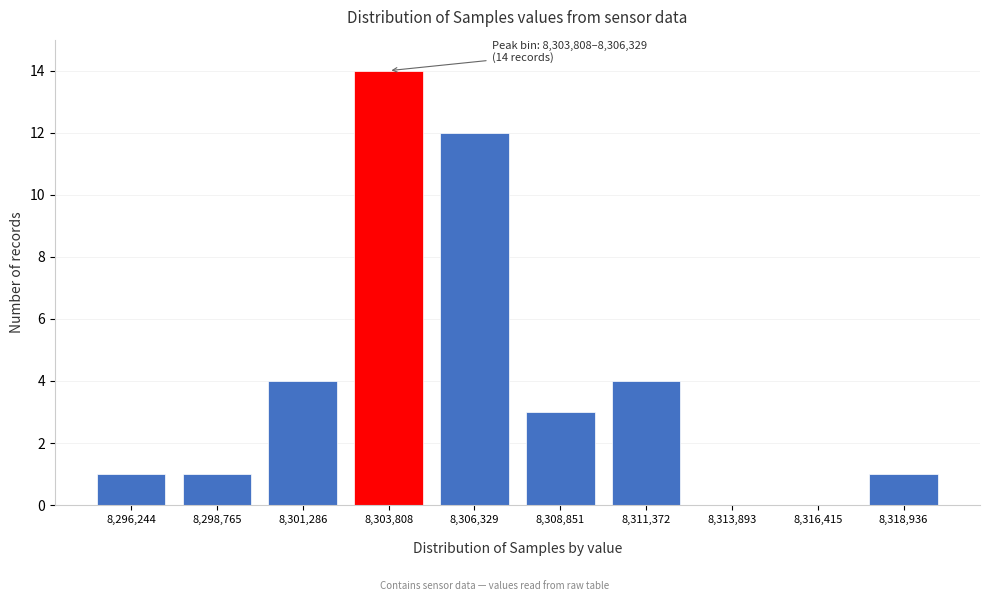

What is the sum of all values?

40